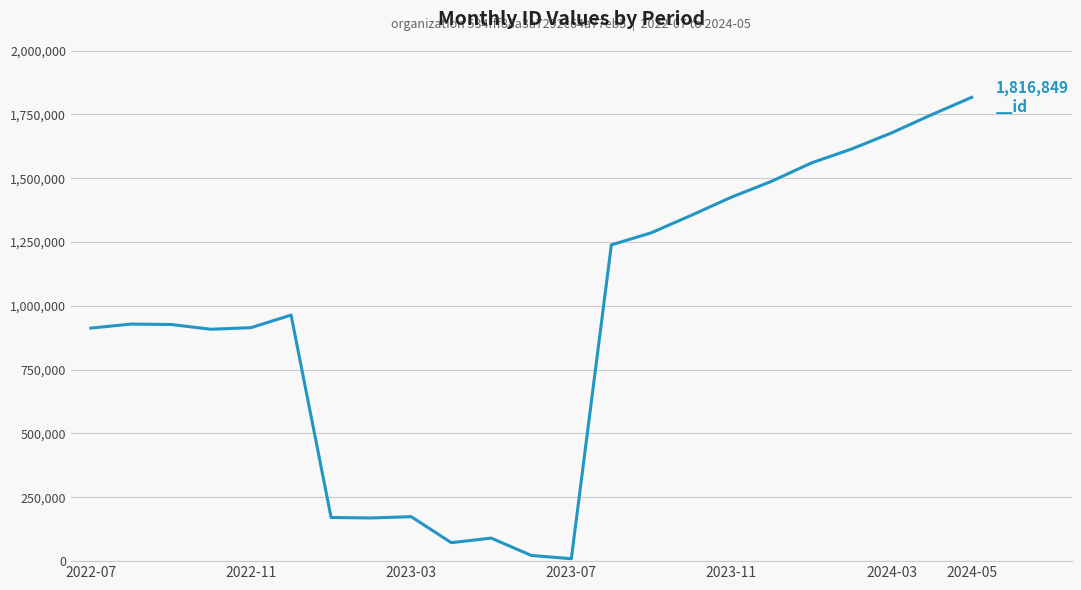

What is the difference between the maximum and minimum values?

1807403